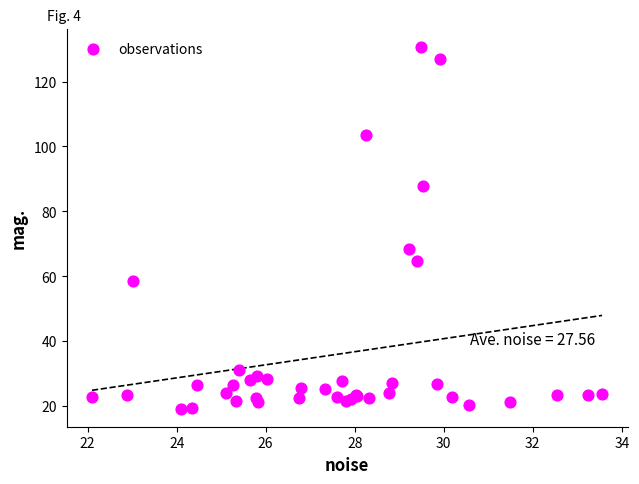

What Y value in the scatter plot is closest to 74?

68.2